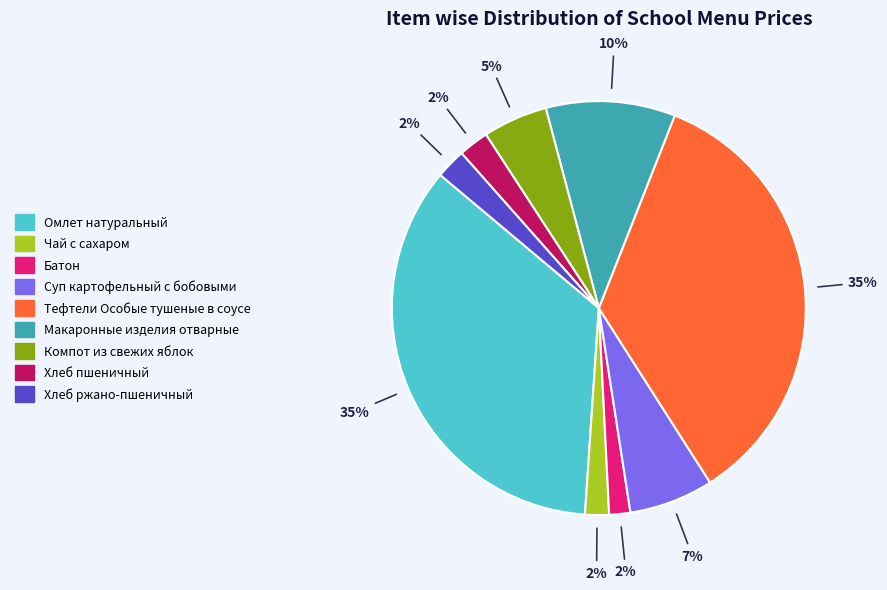

The Хлеб ржано-пшеничный slice represents 2% of the pie. True or false?

True